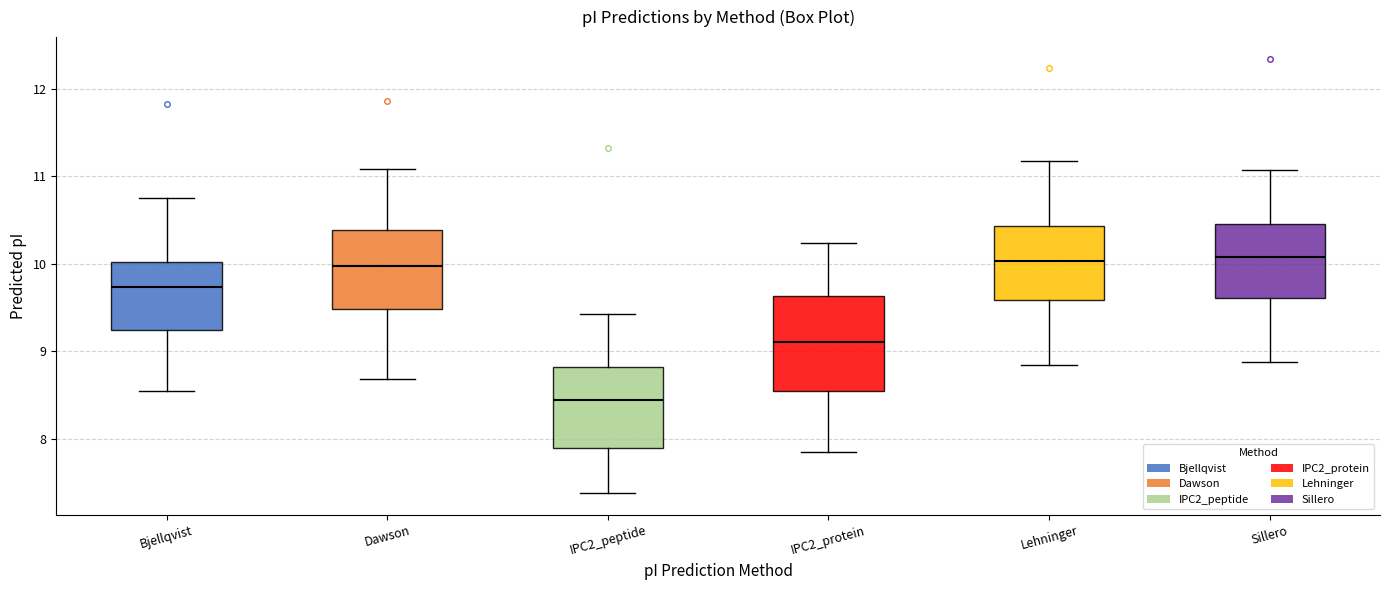

Which box has the lowest median line?

IPC2_peptide